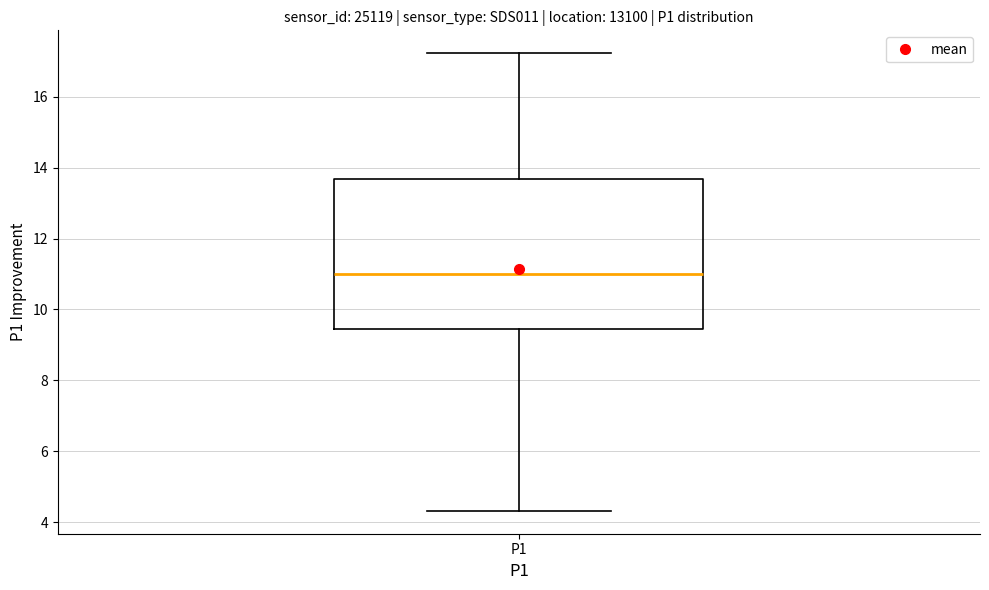

Where is the upper edge of the box for P1 on the y-axis? The values are not printed on the chart, so give them approximately, as read against the axis.

13.6